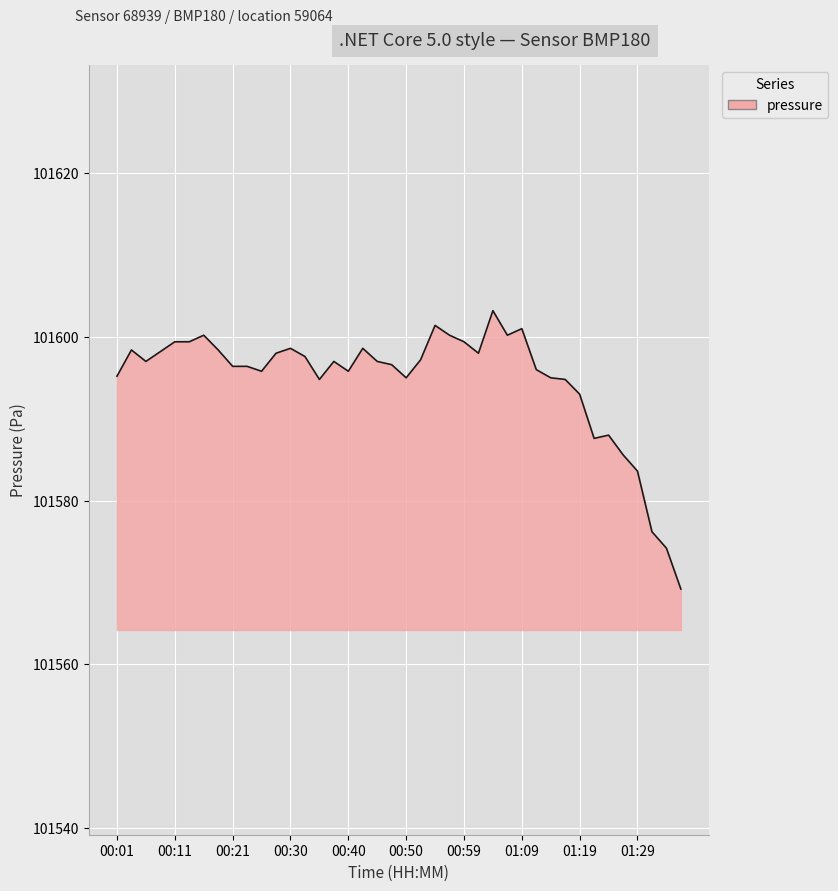

What is the sum of all values?

4063787.6